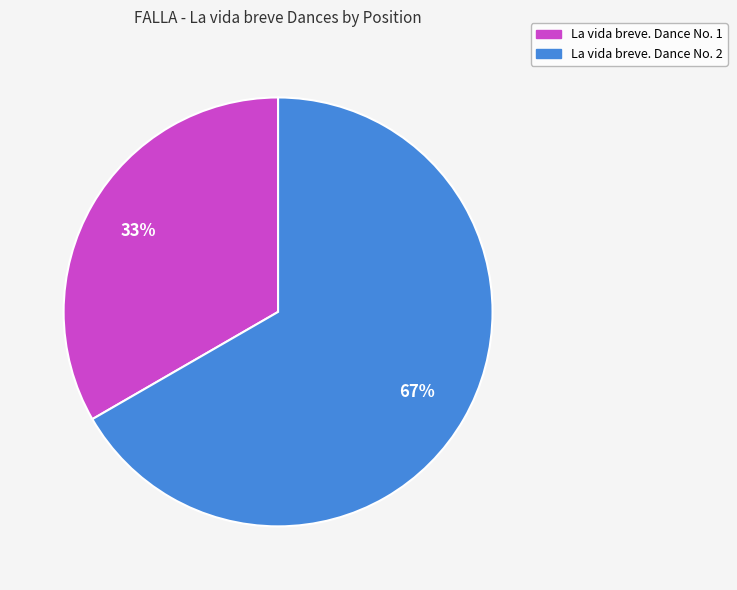

Rank the categories by value from lowest to highest.

La vida breve. Dance No. 1, La vida breve. Dance No. 2